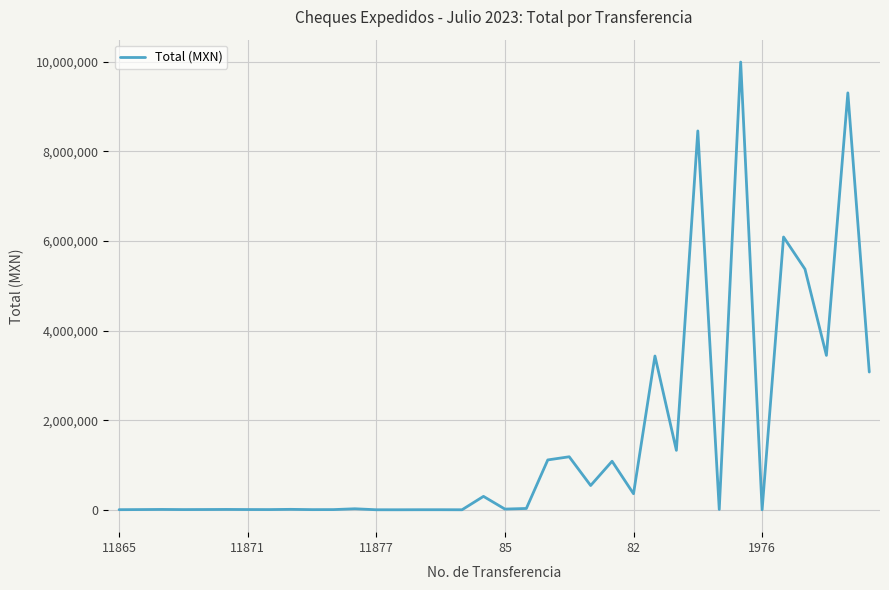

What is the maximum value shown in the chart?

9990000.0